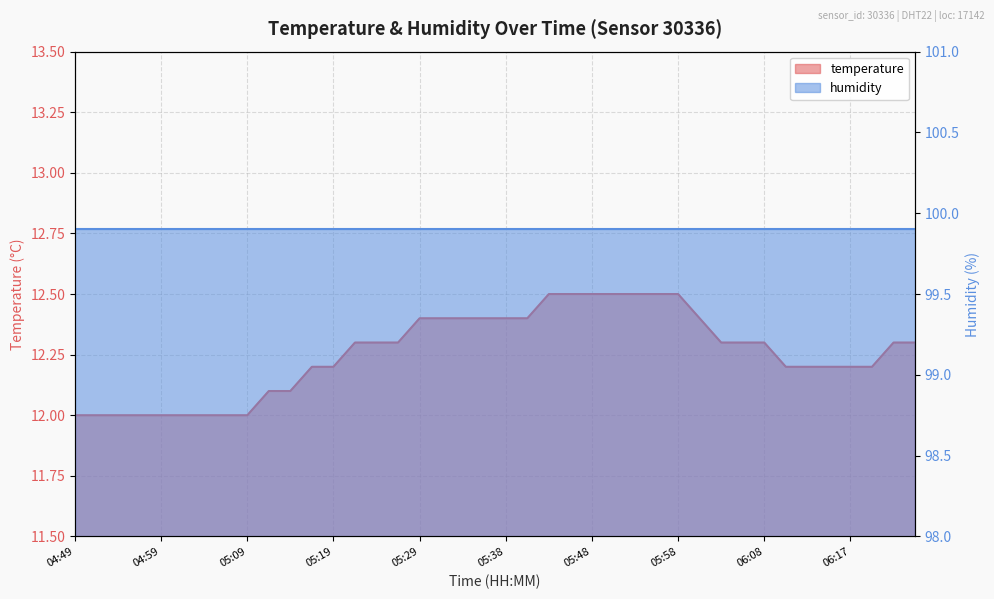

Which has a higher value, 05:50 or 06:10?

05:50